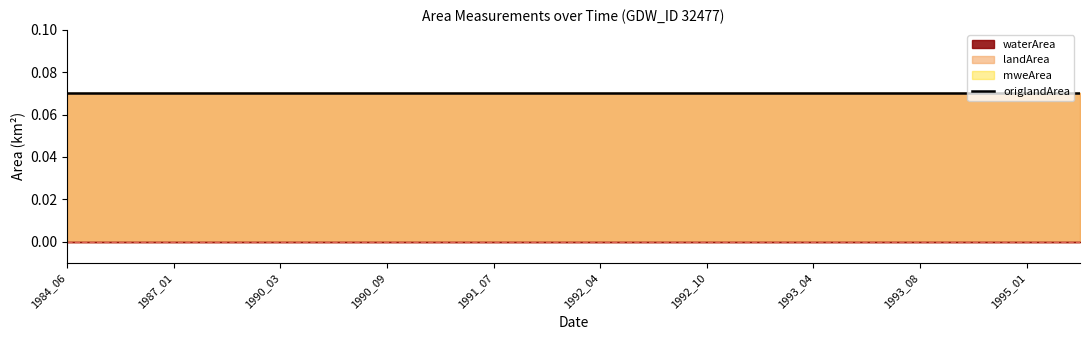

List the labels in order of landArea value, smallest first.

1984_06, 1986_11, 1987_01, 1989_09, 1990_03, 1990_06, 1990_09, 1991_03, 1991_07, 1991_11, 1992_04, 1992_08, 1992_10, 1993_01, 1993_04, 1993_06, 1993_08, 1993_11, 1995_01, 1995_06